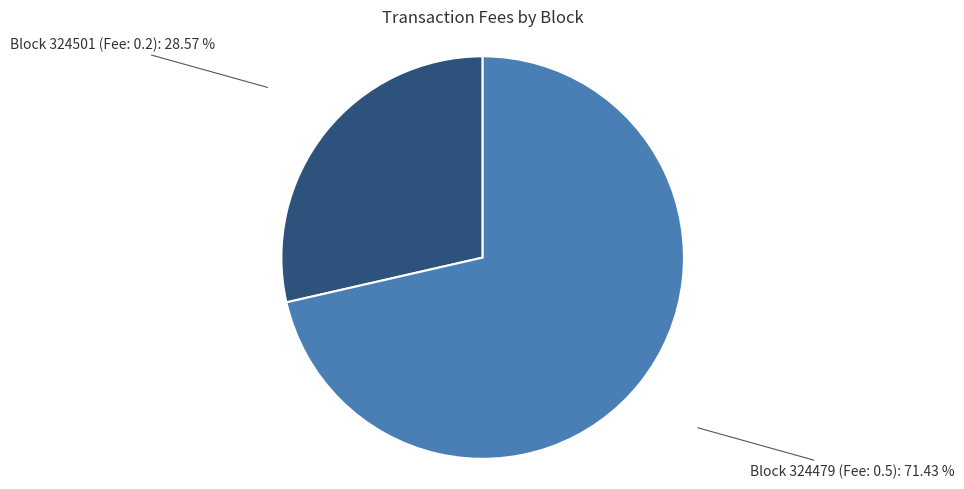

Rank the categories by value from highest to lowest.

Block 324479 (Fee: 0.5), Block 324501 (Fee: 0.2)